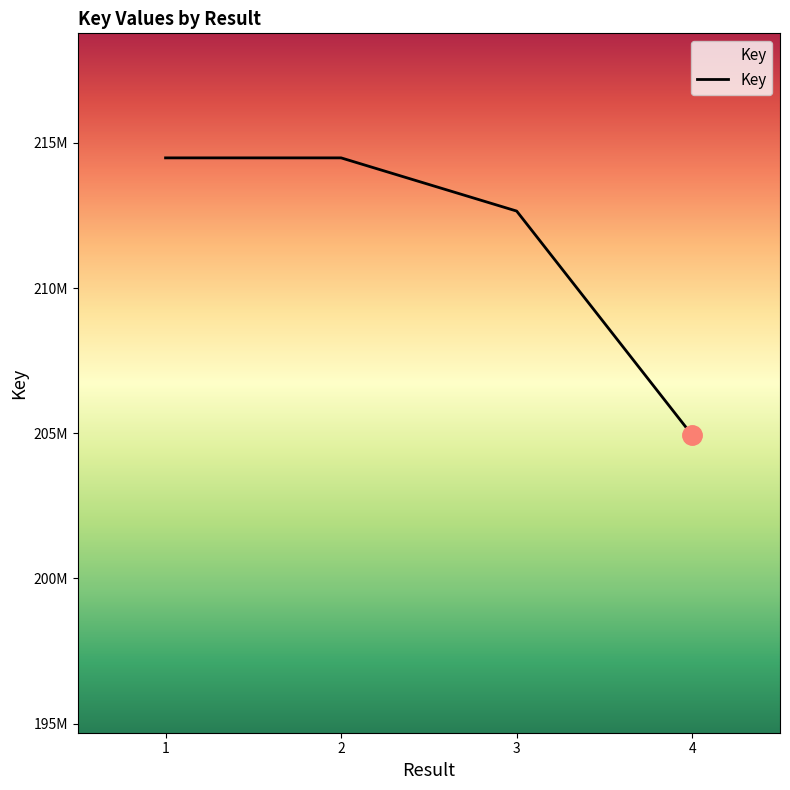

Is this an area chart (filled region under the line)?

No